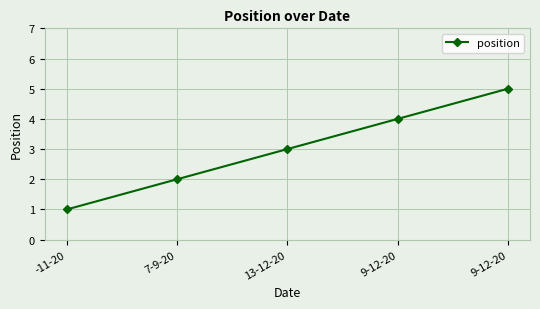

Count the number of categories in the chart.

5